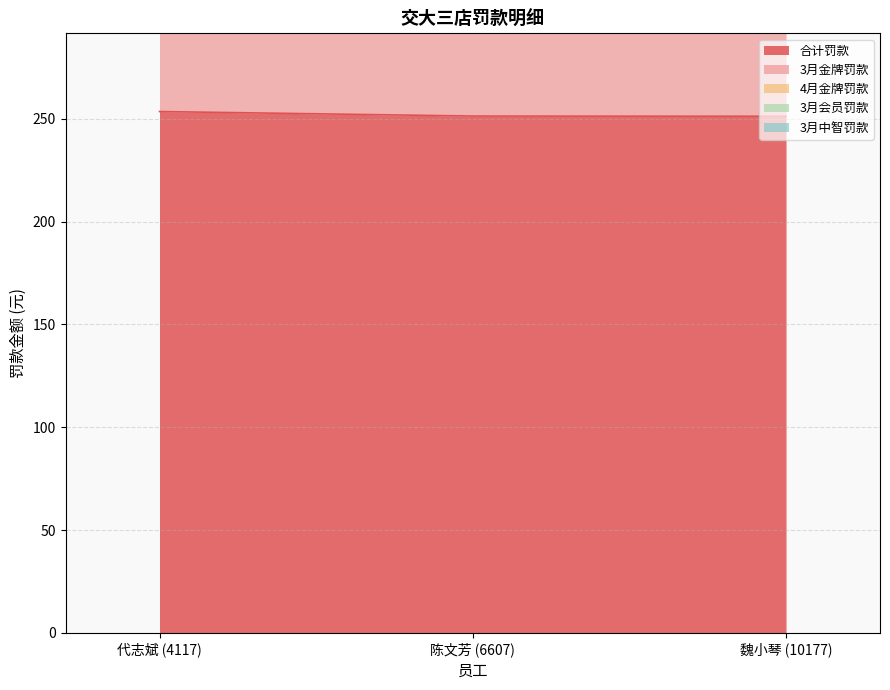

What is the difference between the 3月会员罚款 values at 代志斌 (4117) and 魏小琴 (10177)?

4.6